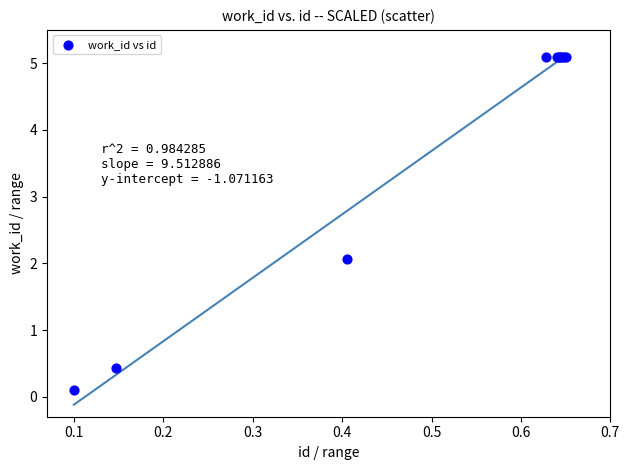

What Y value in the scatter plot is closest to 2?

2.1